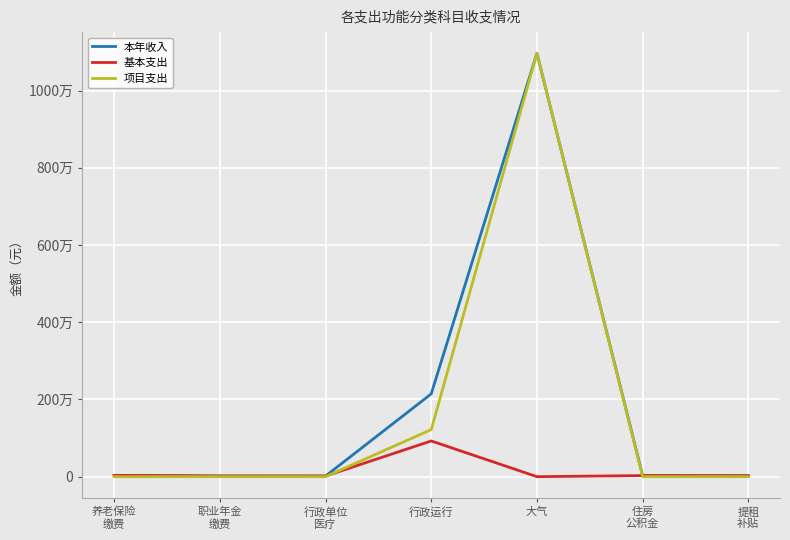

What is the difference between the maximum and minimum values in the 基本支出 series?

924913.7